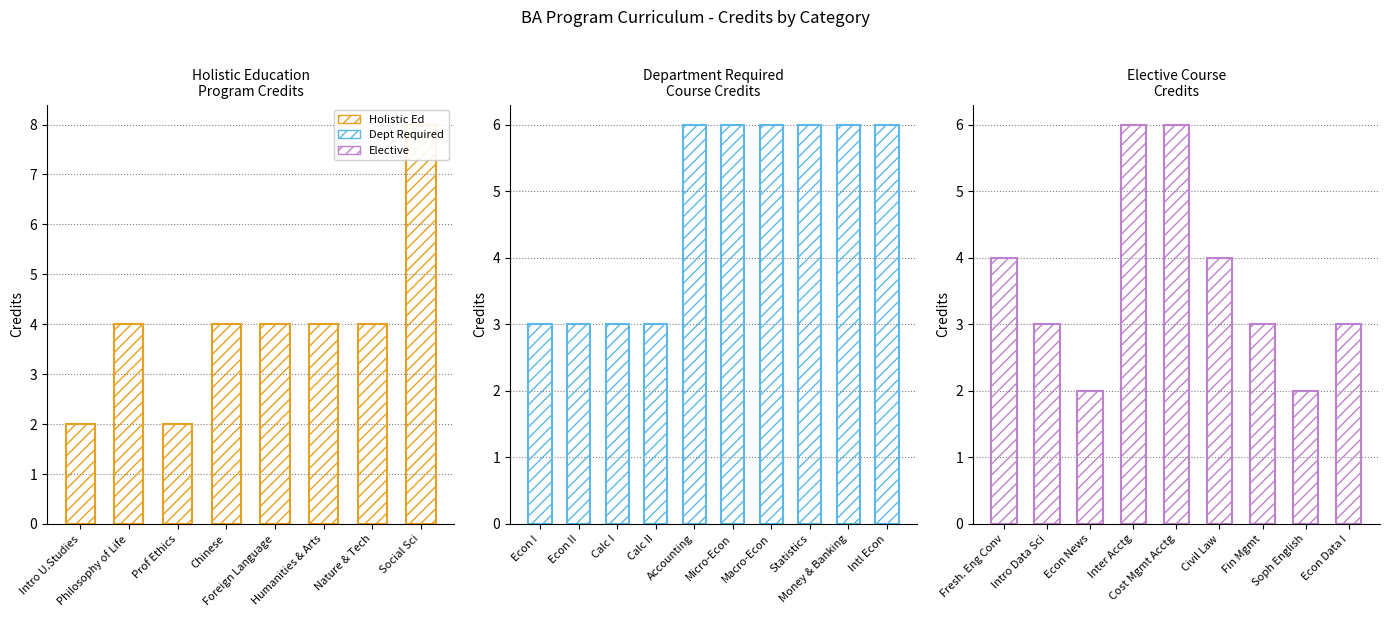

Between Econ Data I and Intro Data Sci, which is larger?

Econ Data I